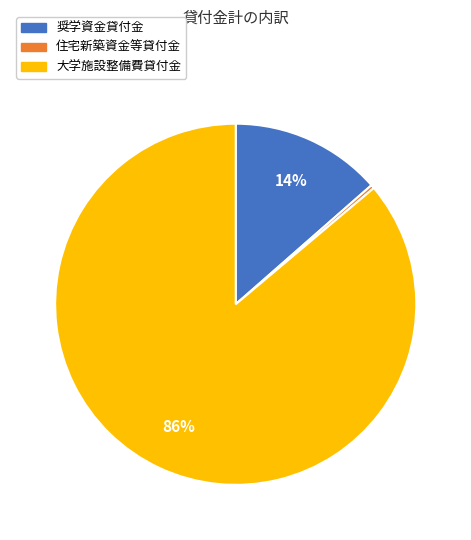

Is there a majority slice in this chart?

Yes